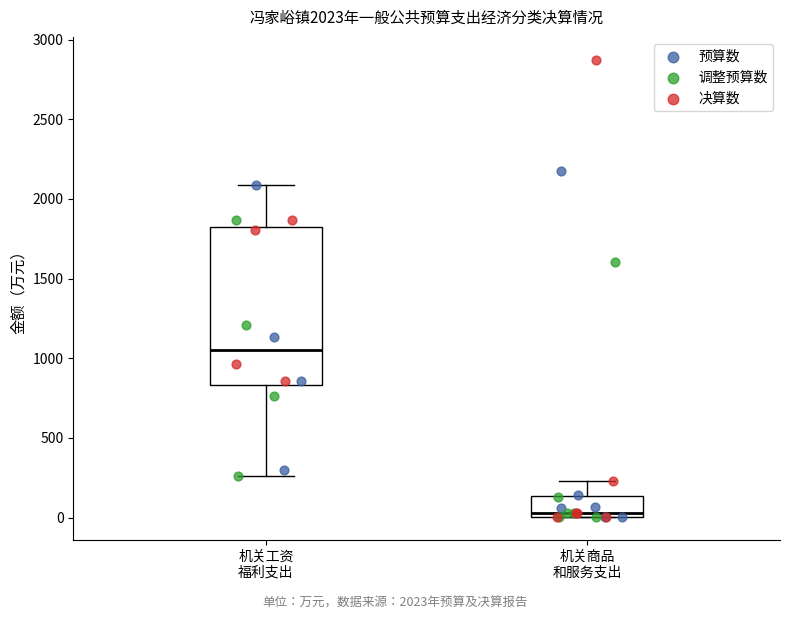

Comparing the boxes themselves (not the whiskers), which one is the tallest?

机关工资 福利支出